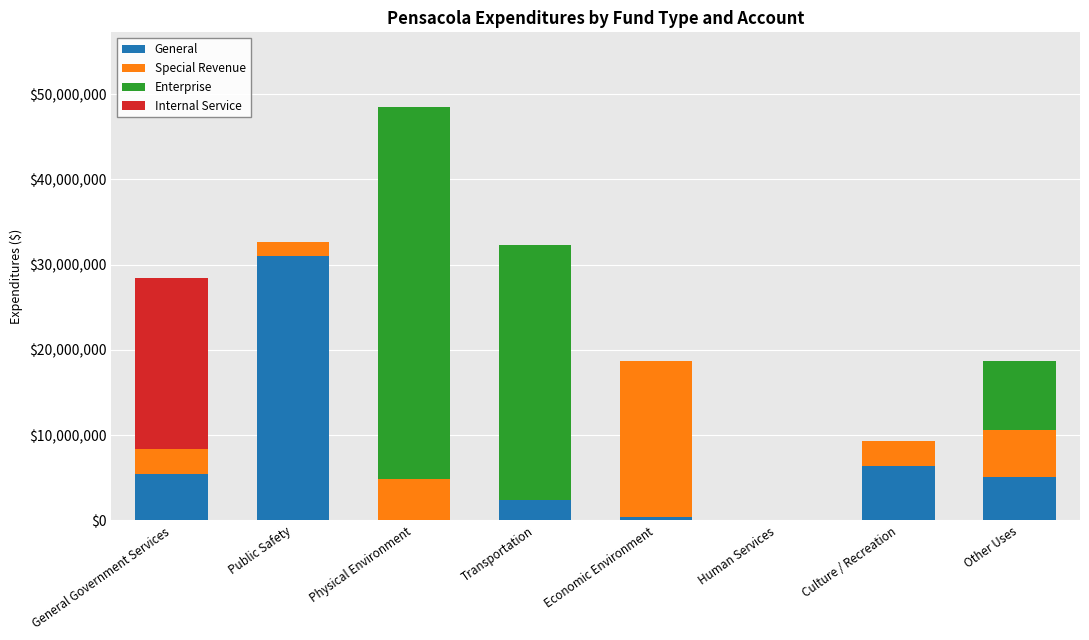

Is it true that General equals 5437292 at General Government Services?

True